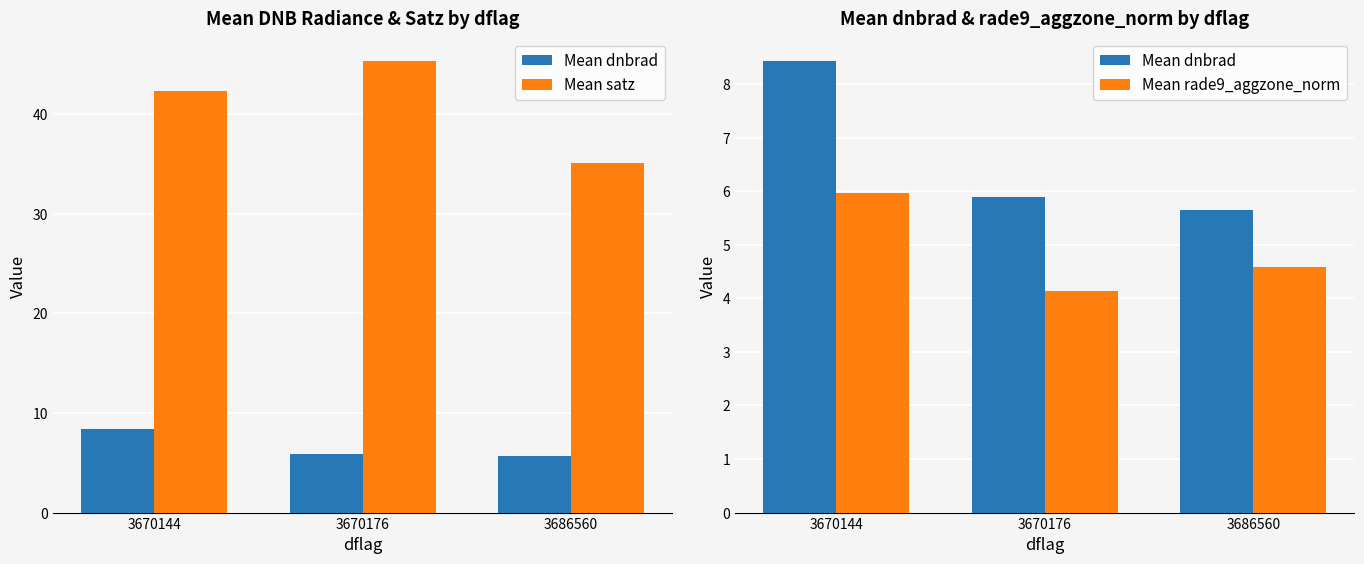

Reading left to right, transcribe all the data shown in this chart.

Mean dnbrad: 3670144=8.4	3670176=5.9	3686560=5.7
Mean satz: 3670144=42.3	3670176=45.3	3686560=35.1
Mean rade9_aggzone_norm: 3670144=6.0	3670176=4.1	3686560=4.6